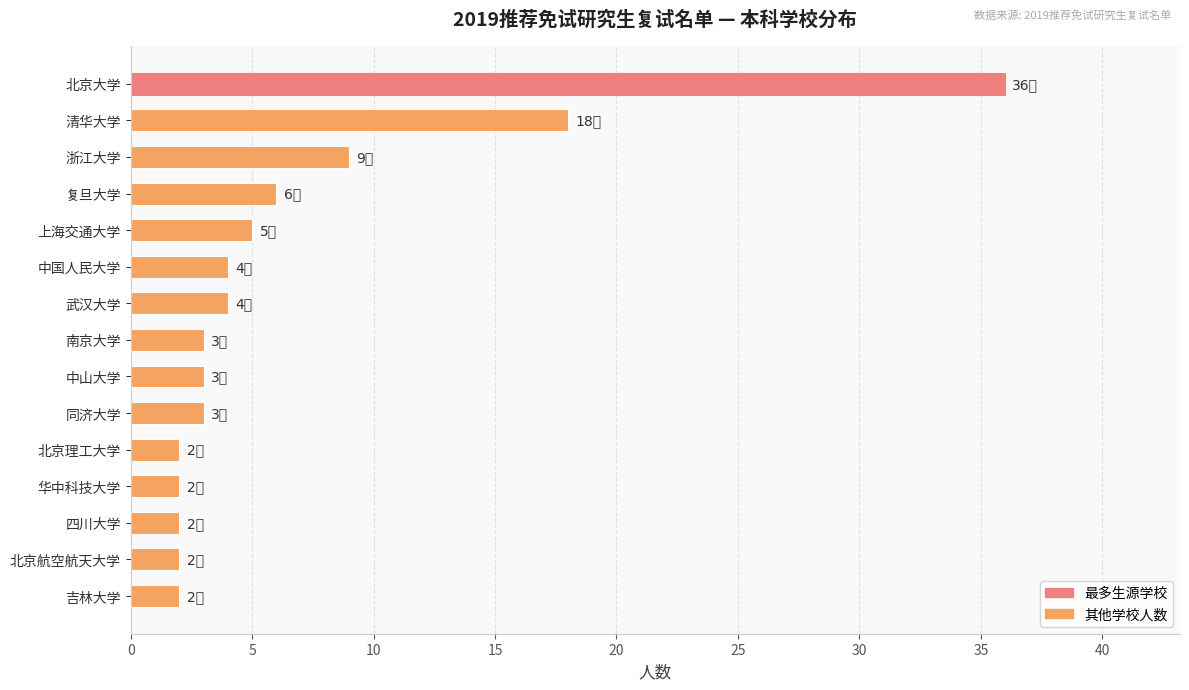

What is the sum of all values?

101